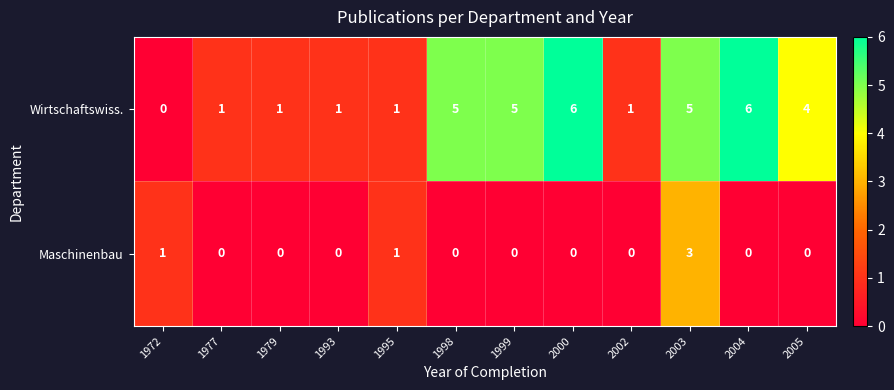

The value of Maschinenbau at 2003 is 3. True or false?

True